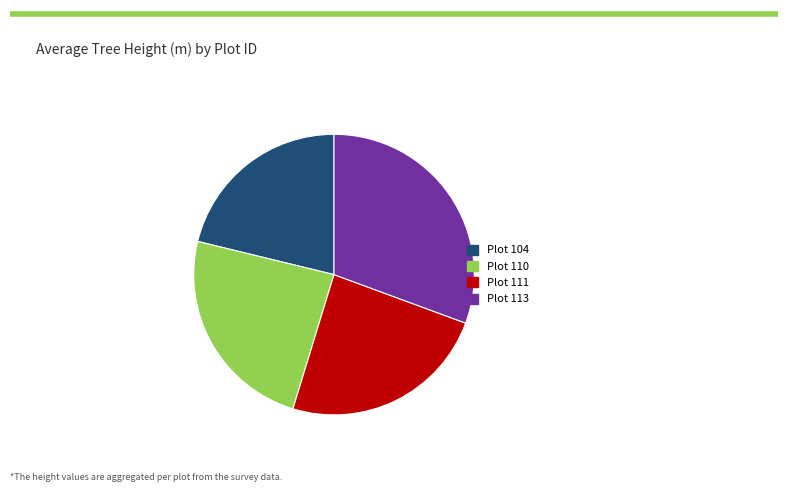

Which has a higher value, Plot 113 or Plot 110?

Plot 113